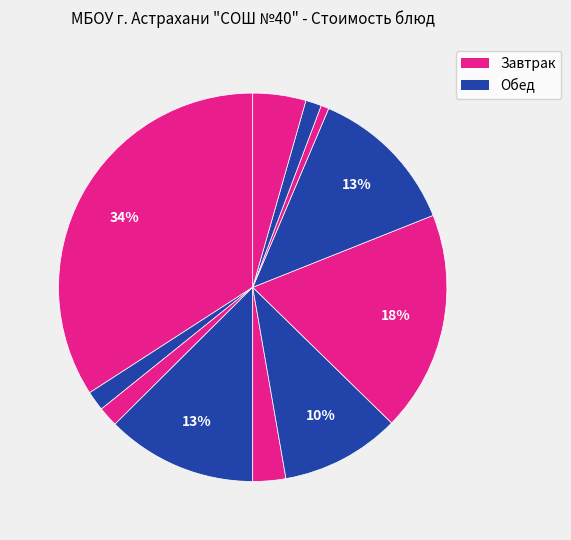

Count the number of slices in the pie.

11